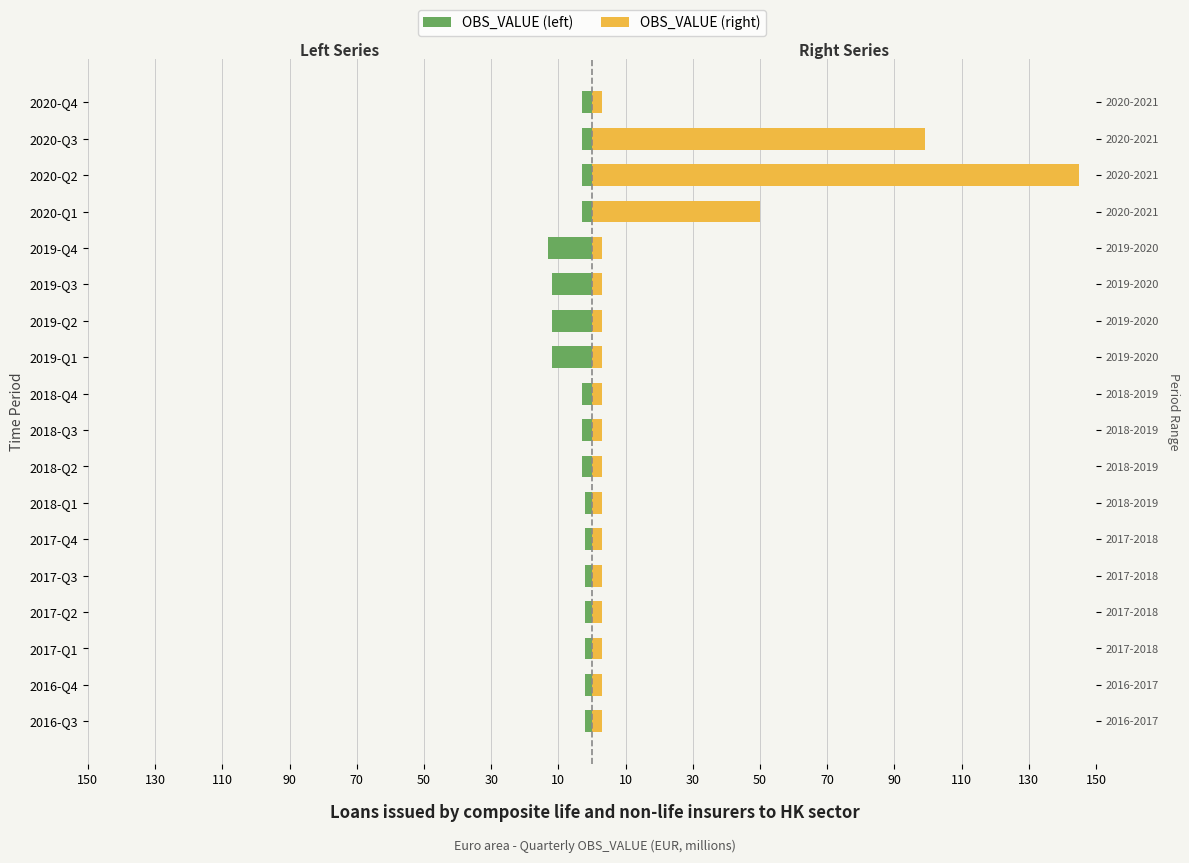

What is the difference between the maximum and minimum values in the OBS_VALUE (right) series?

142